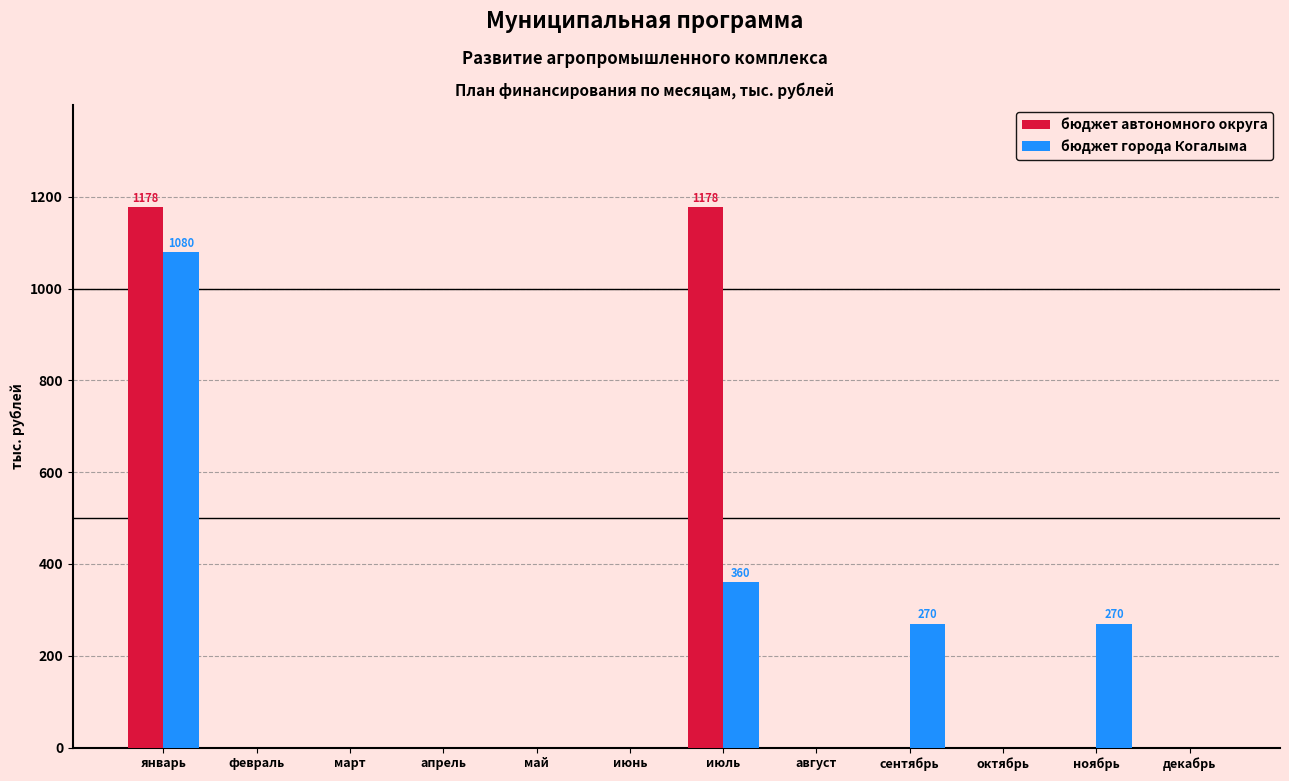

What is the sum of all бюджет города Когалыма values?

1980